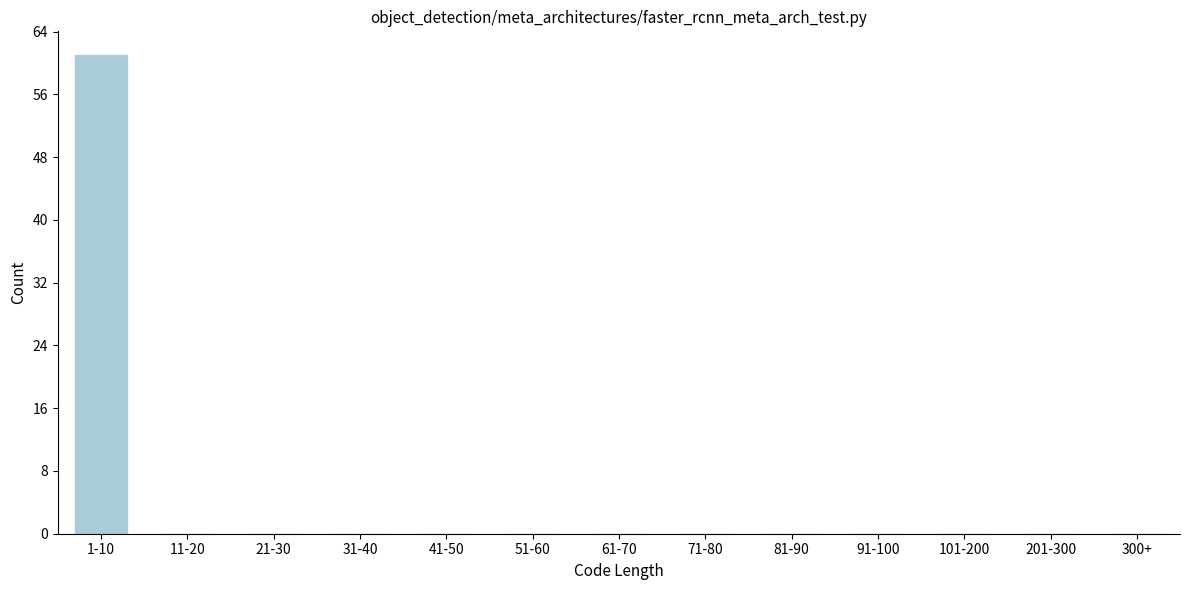

Reading right to left, transcribe all the data shown in this chart.

300+=0	201-300=0	101-200=0	91-100=0	81-90=0	71-80=0	61-70=0	51-60=0	41-50=0	31-40=0	21-30=0	11-20=0	1-10=61